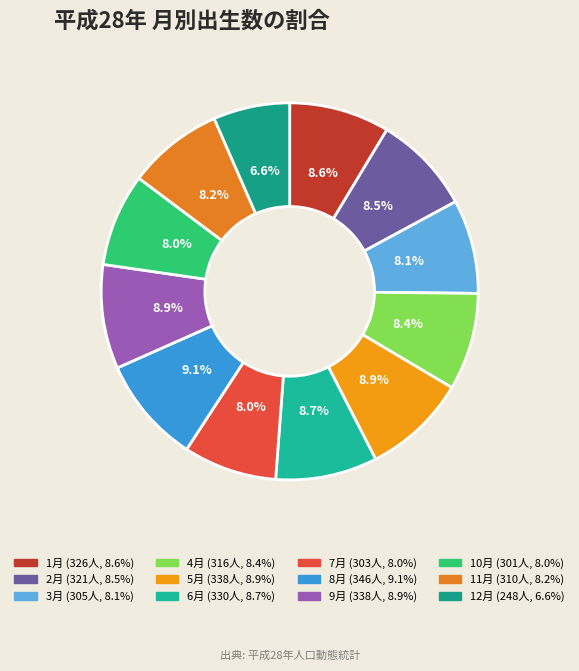

What is the total percentage of 1月 and 6月?

17.3%